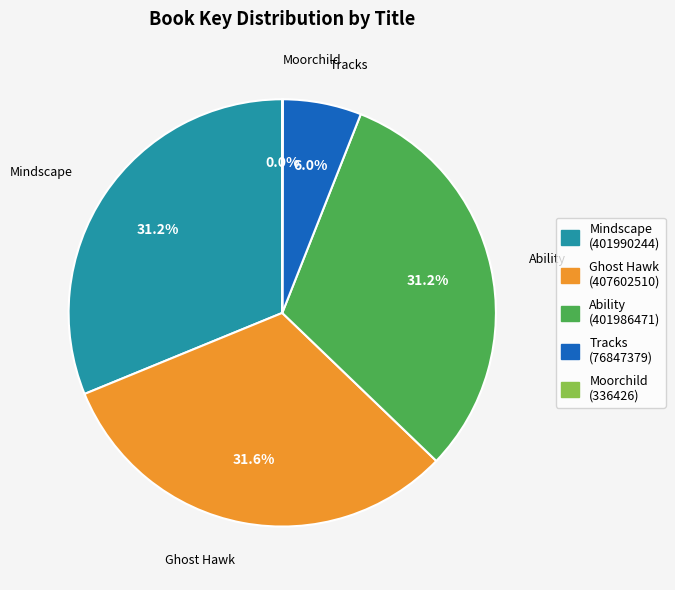

The Ghost Hawk slice represents 32% of the pie. True or false?

True